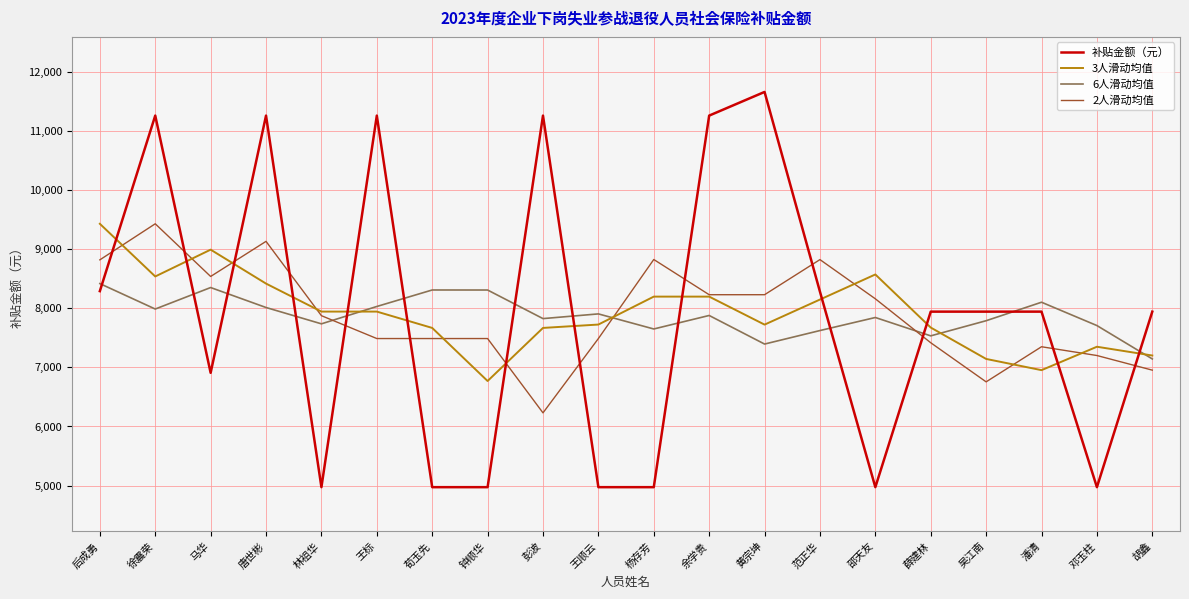

At 王顺云, list the series in order from smallest to largest.

补贴金额（元）, 2人滑动均值, 3人滑动均值, 6人滑动均值